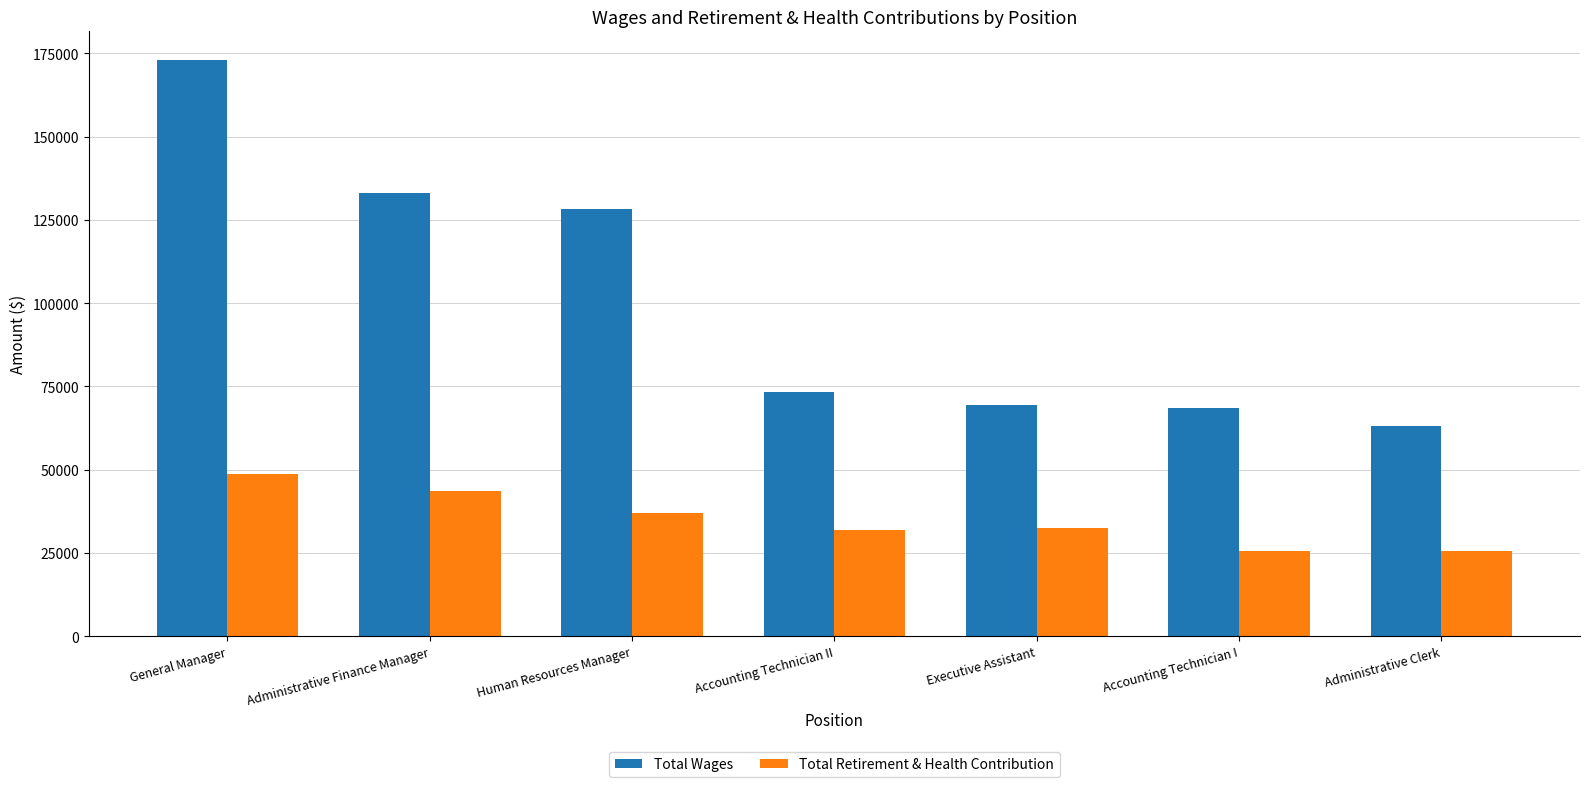

Rank the series at Executive Assistant from highest to lowest value.

Total Wages, Total Retirement & Health Contribution